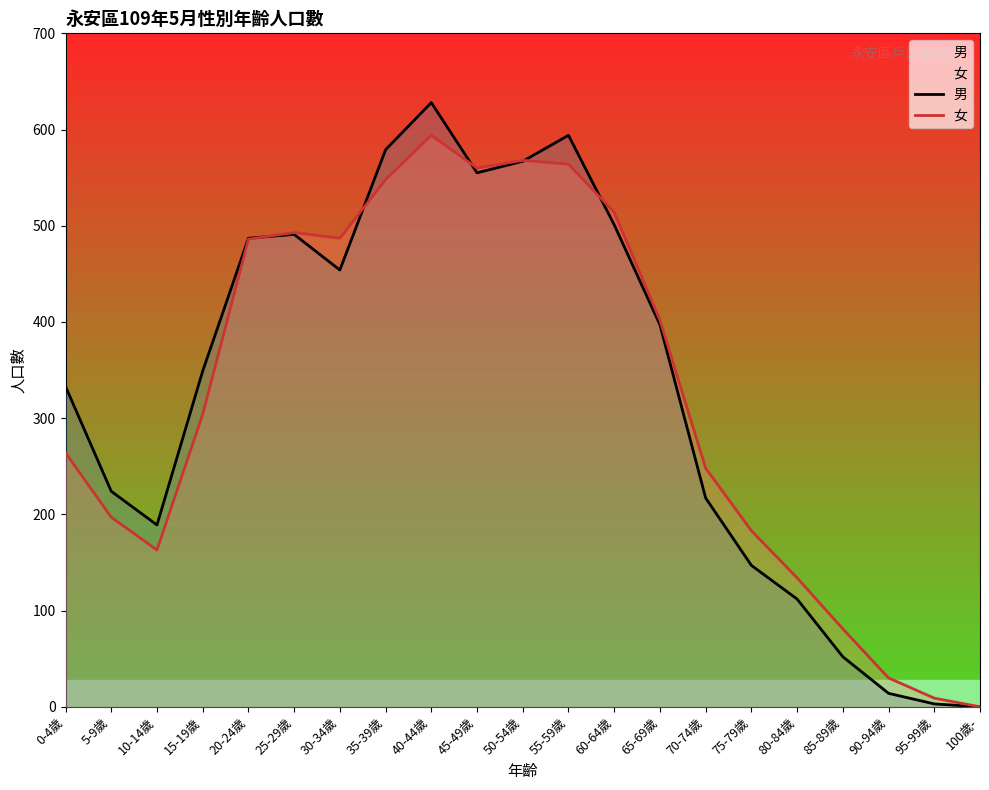

Where is 女 nearest to the value 297?

15-19歲